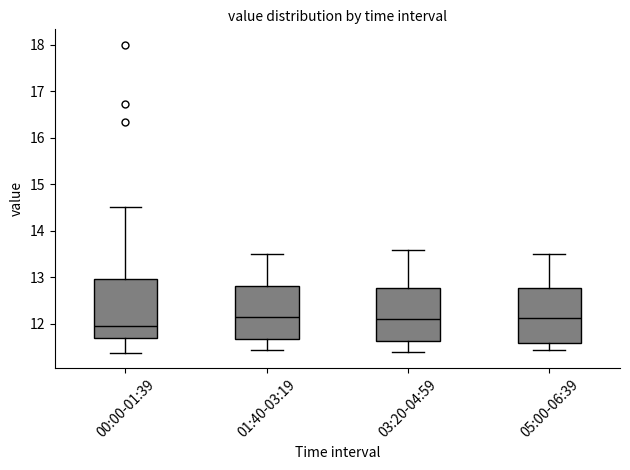

Where is the upper edge of the box for 03:20-04:59 on the y-axis? The values are not printed on the chart, so give them approximately, as read against the axis.

12.8